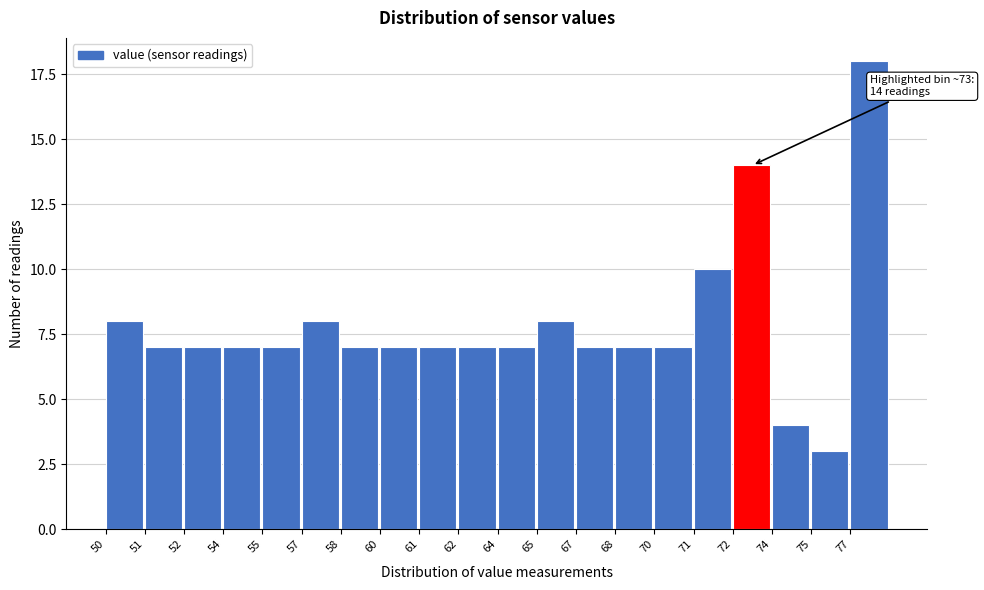

Reading left to right, list all the values displayed in this chart.

50=8	51=7	52=7	54=7	55=7	57=8	58=7	60=7	61=7	62=7	64=7	65=8	67=7	68=7	70=7	71=10	72=14	74=4	75=3	77=18